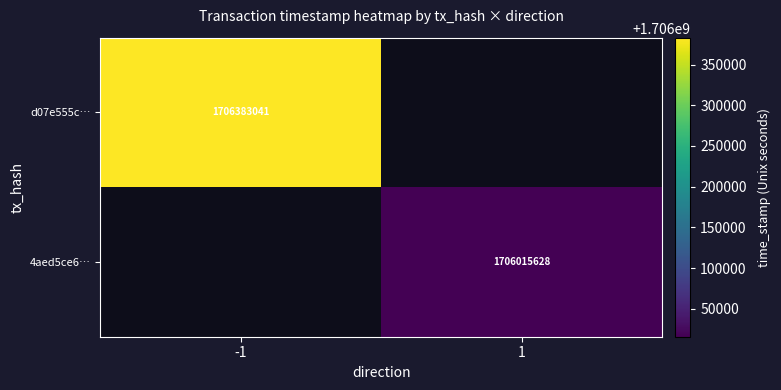

True or false: 4aed5ce6… has a value of 1706015628 at 1.

True